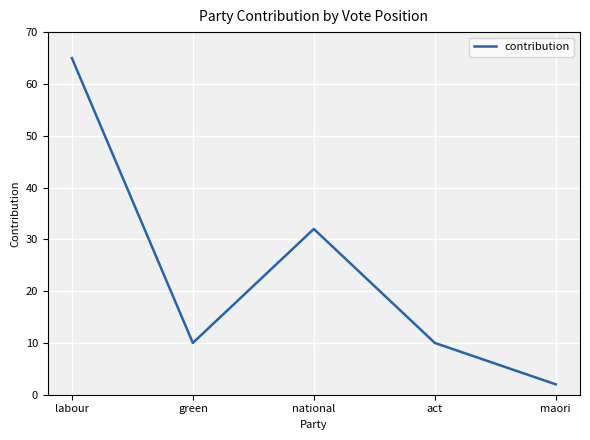

Reading left to right, list all the values displayed in this chart.

65	10	32	10	2